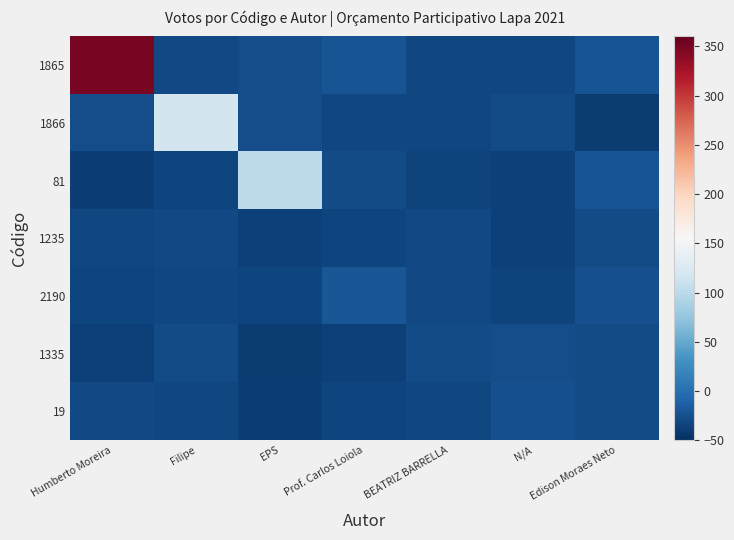

How many data points does each series have?

7